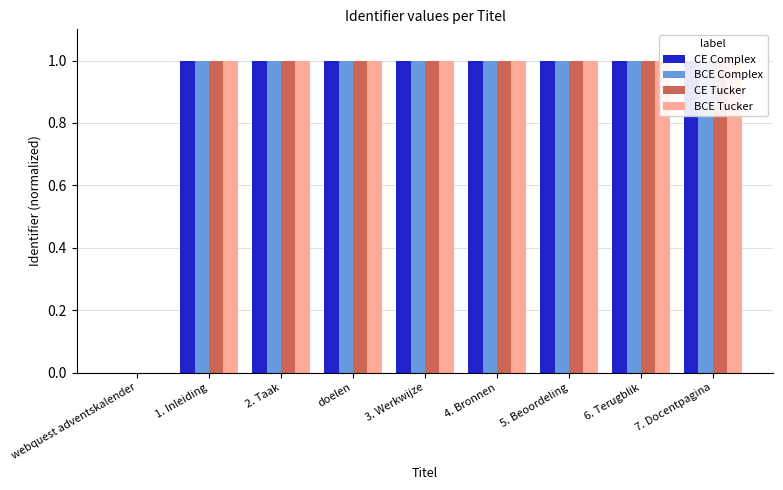

What is the total value across all series at 7. Docentpagina?

4.0